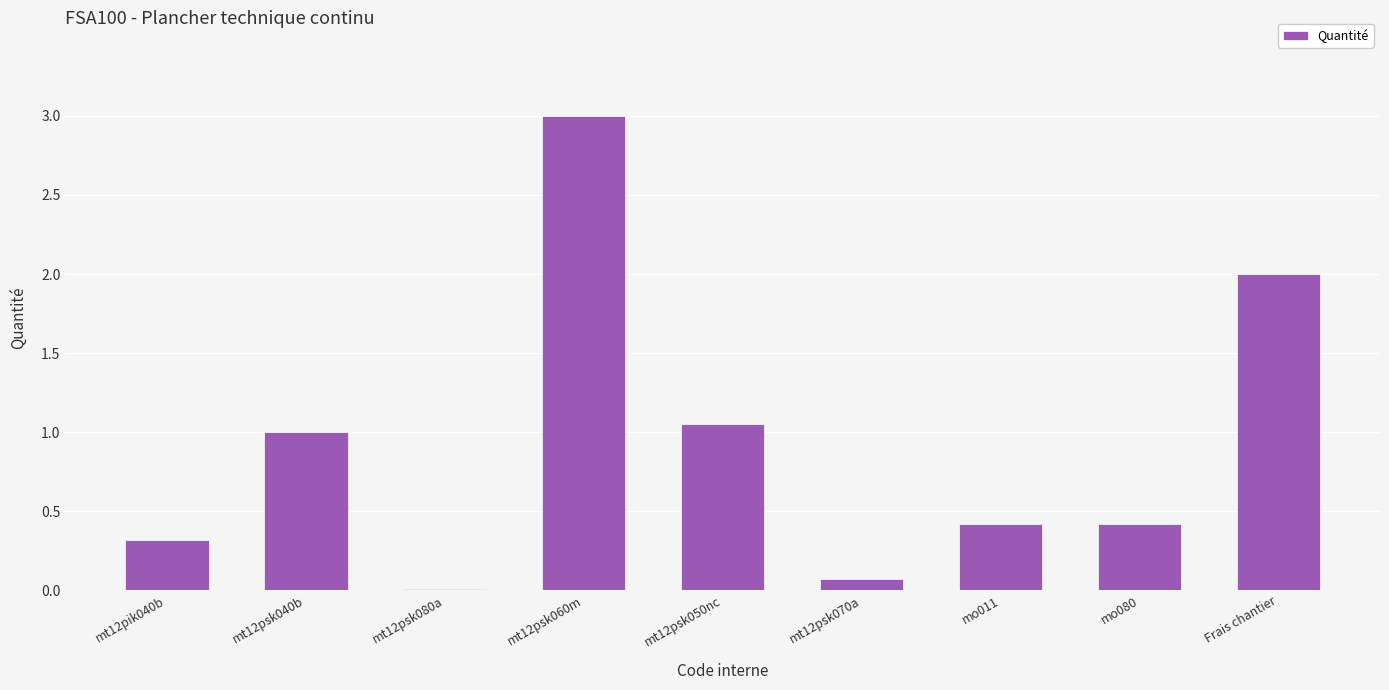

The chart shows a value of 0.7 at mo011. True or false?

False